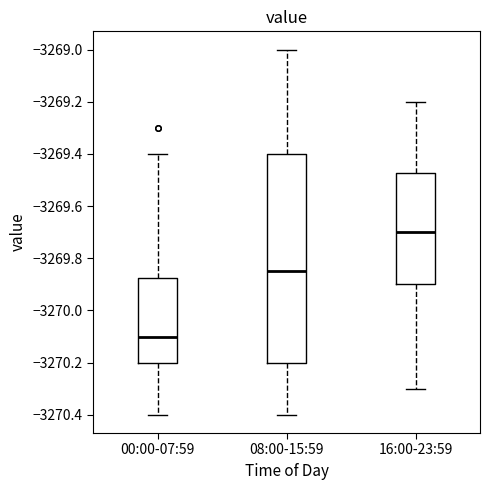

Where is the upper edge of the box for 16:00-23:59 on the y-axis? The values are not printed on the chart, so give them approximately, as read against the axis.

-3269.48